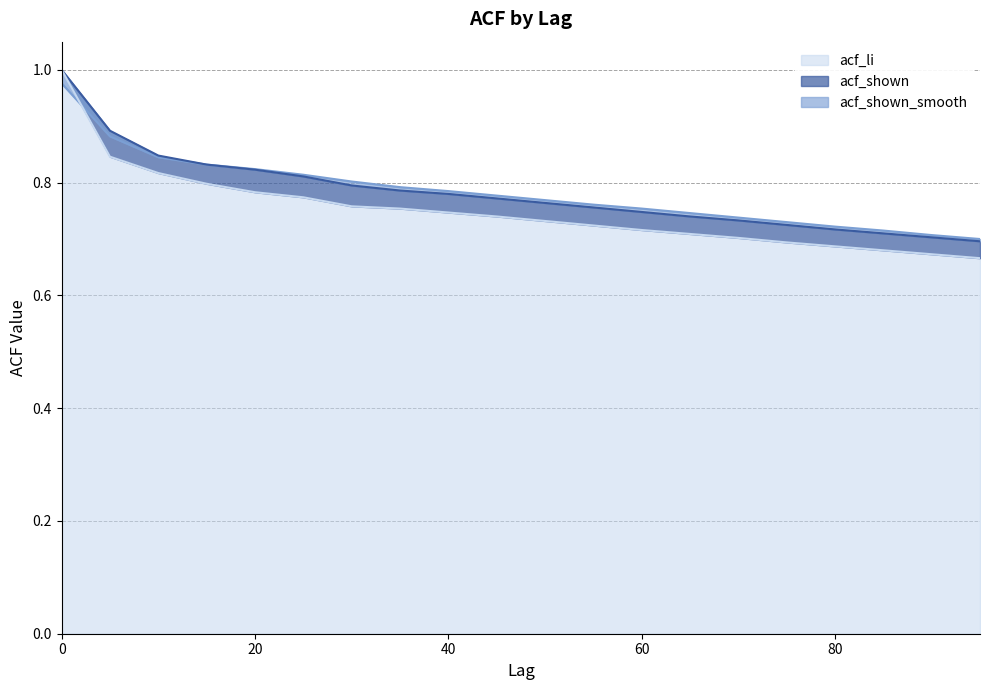

What is the maximum value for acf_li?

1.0